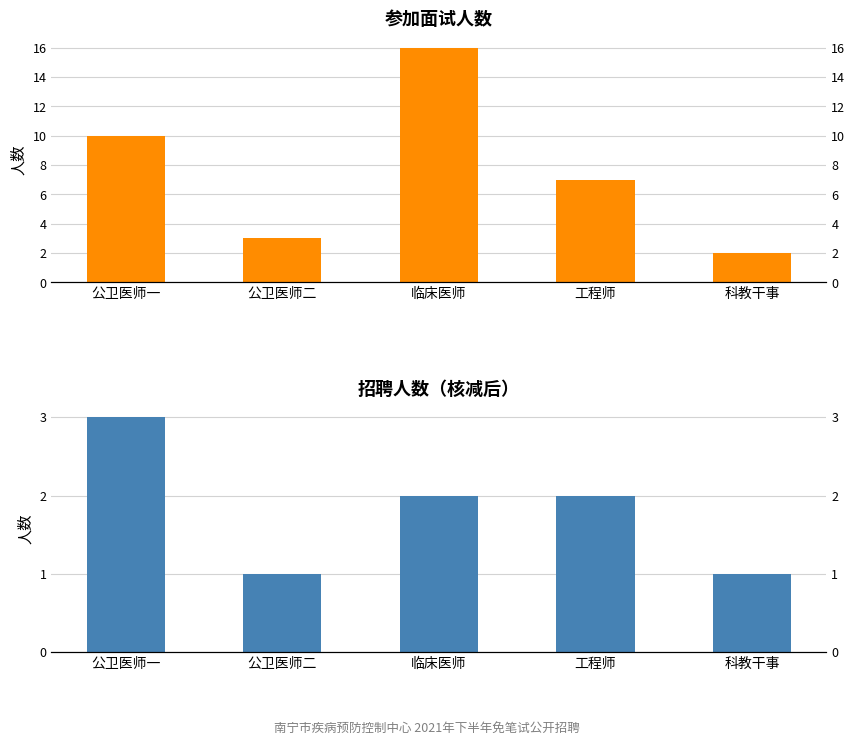

What is the sum of all 招聘人数 values?

9